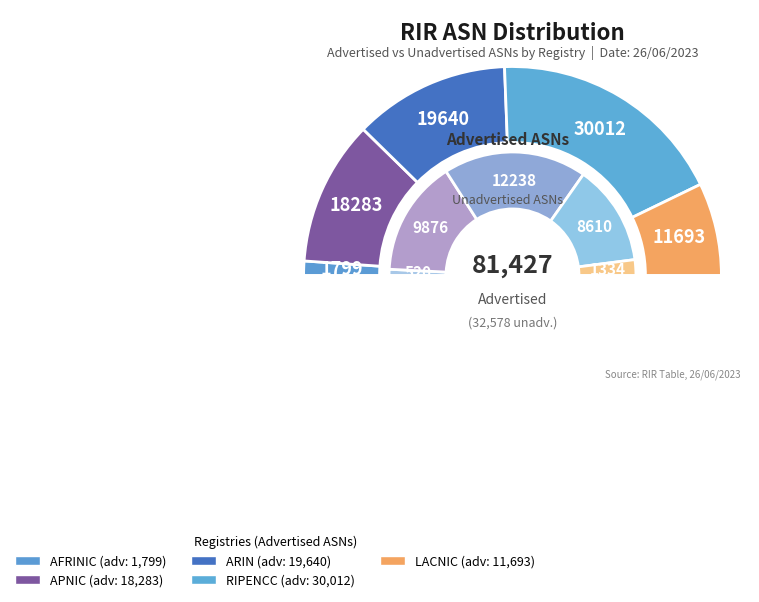

Which slice is the smallest?

afrinic